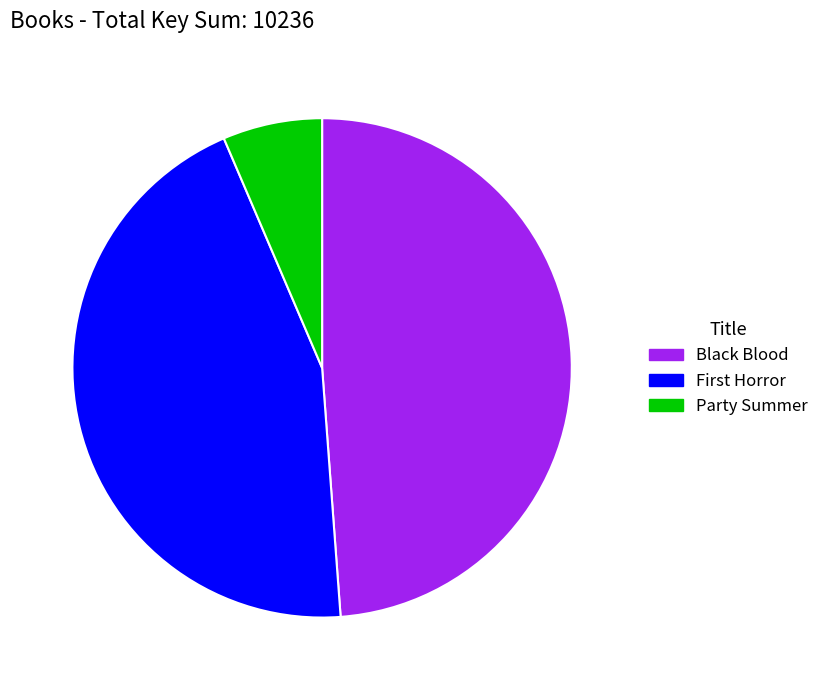

How many segments does this pie chart have?

3